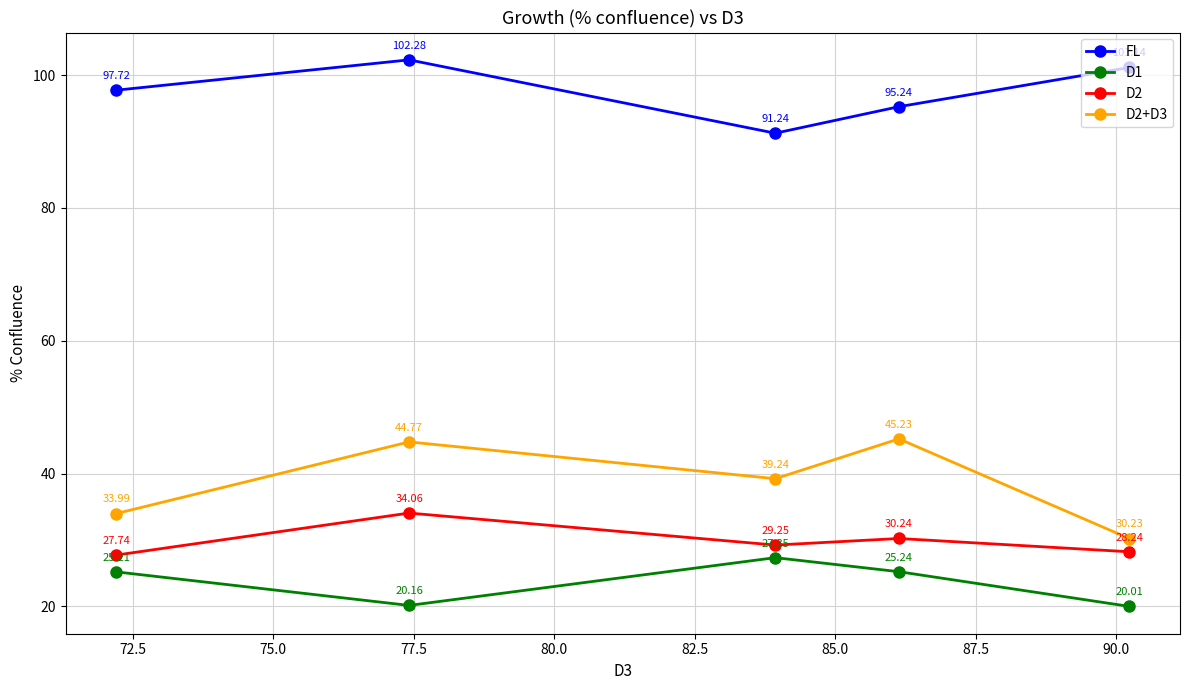

What is the value of the D2 point at the 5th from the left?

28.2